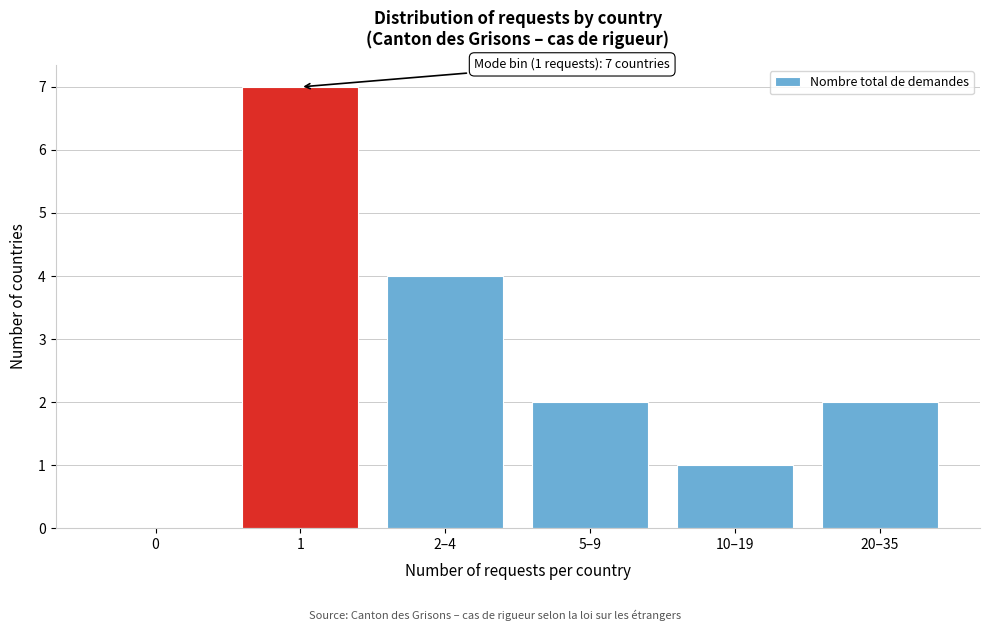

Reading left to right, extract all data points from this chart.

0=0	1=7	2–4=4	5–9=2	10–19=1	20–35=2